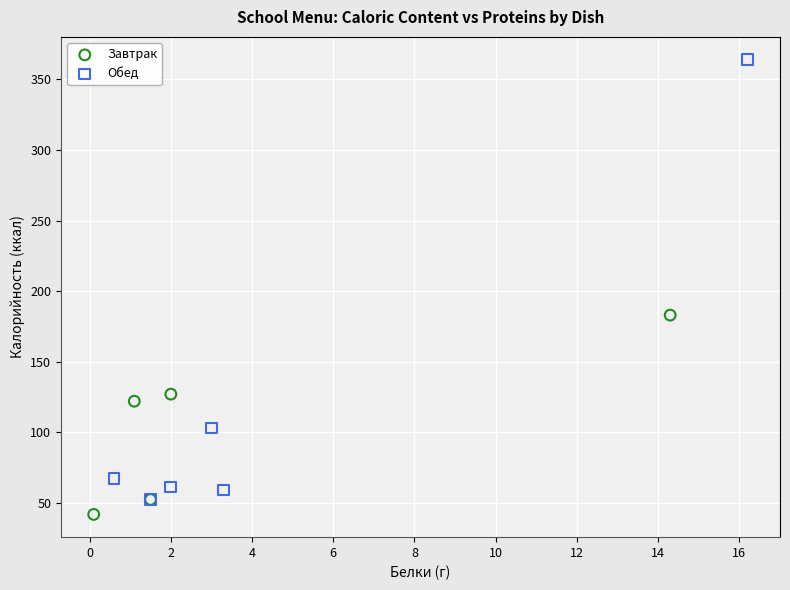

Which series has the largest Y range (max minus min)?

Обед